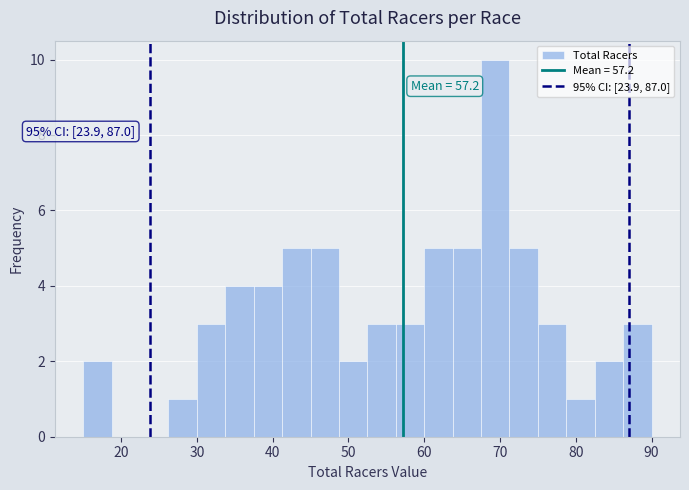

Read against the x-axis, roughly where is the centre of the tallest bar?

69